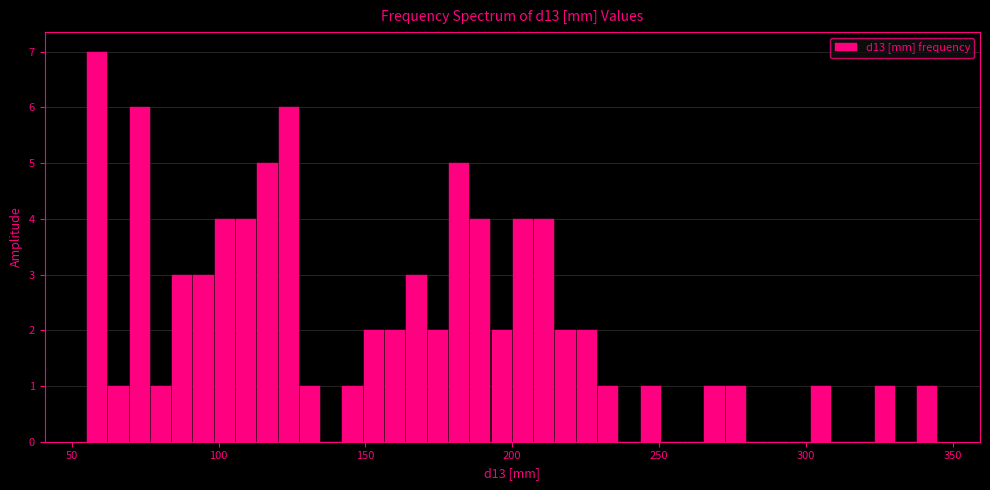

Read against the x-axis, roughly where is the centre of the tallest bar?

60